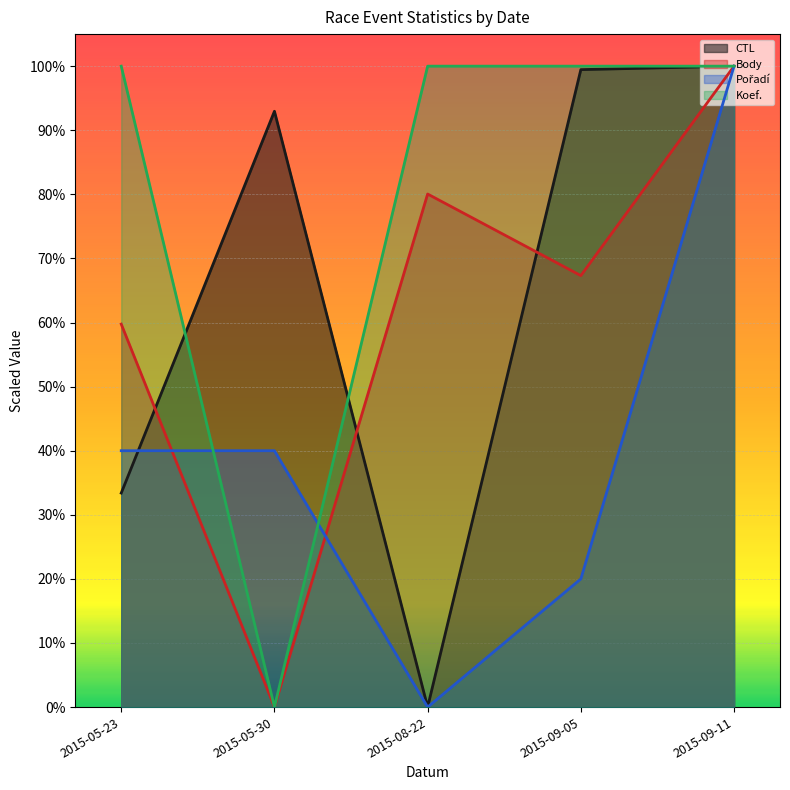

What is the spread (max minus min) of values at 2015-09-05?

0.8